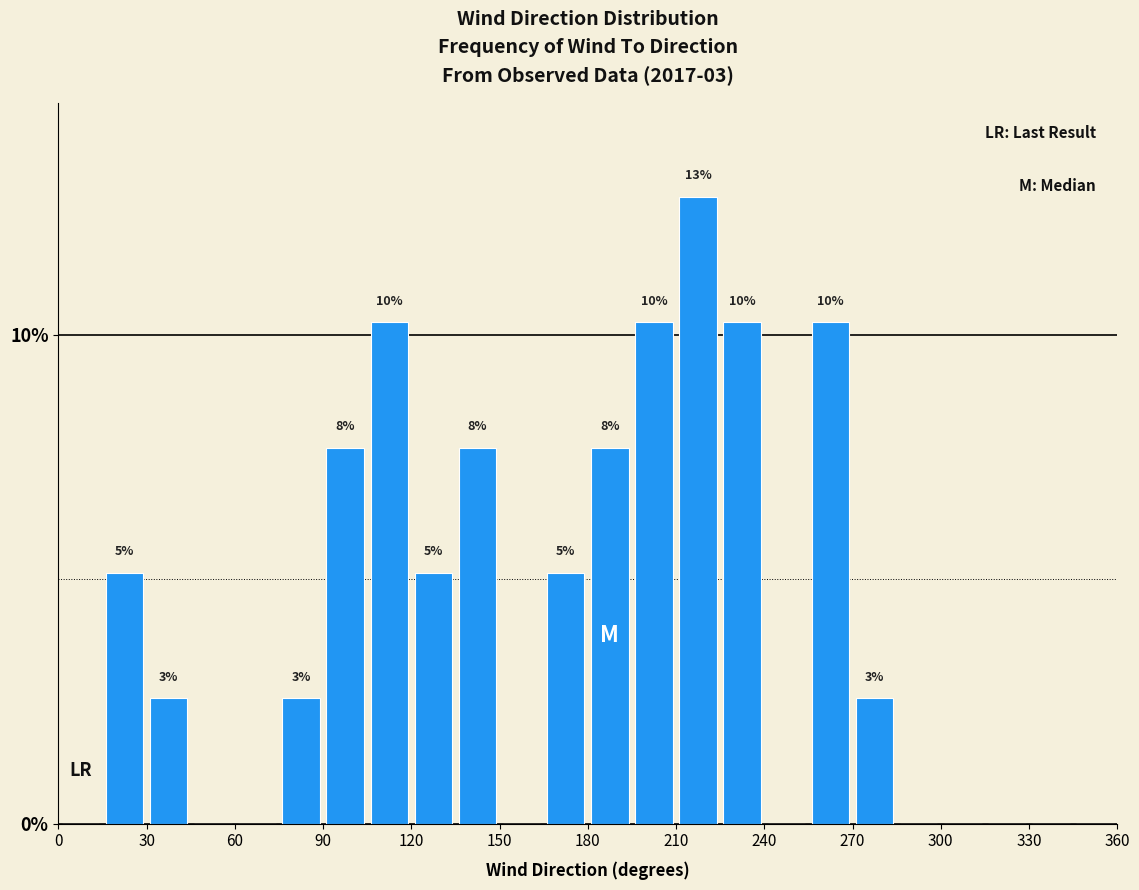

Read against the x-axis, roughly where is the centre of the tallest bar?

220